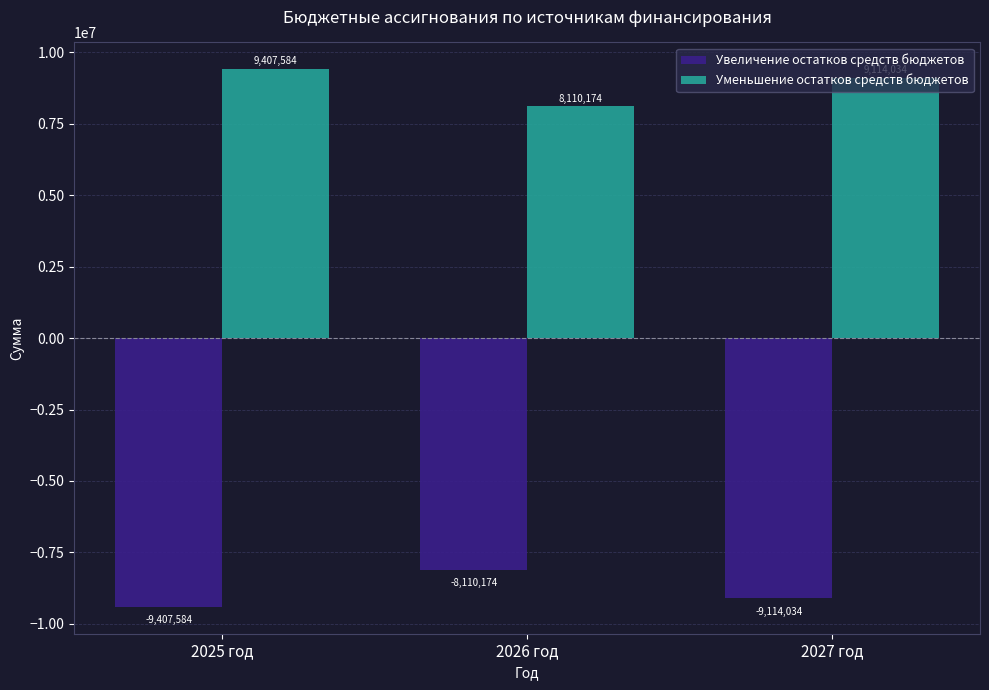

What is the label of the 2nd bar from the left?

2026 год